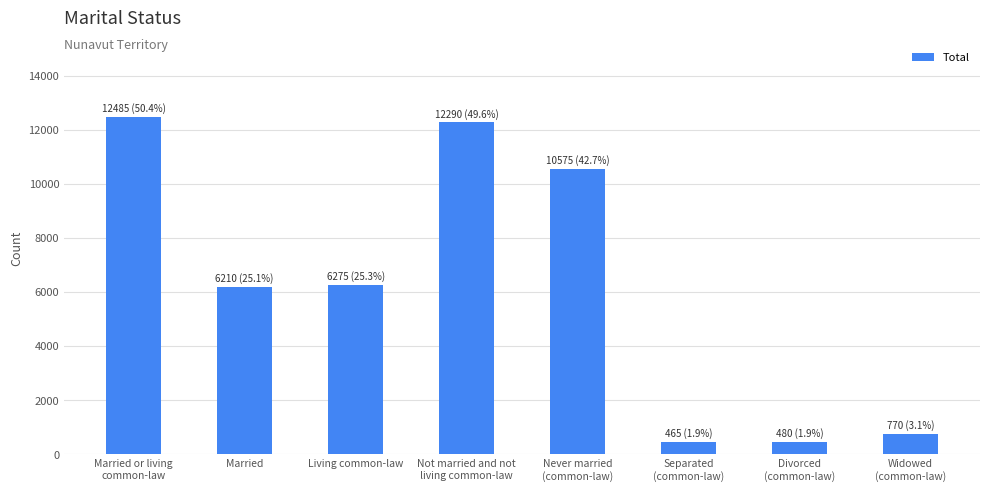

What position from the right is Married or living
common-law?

8